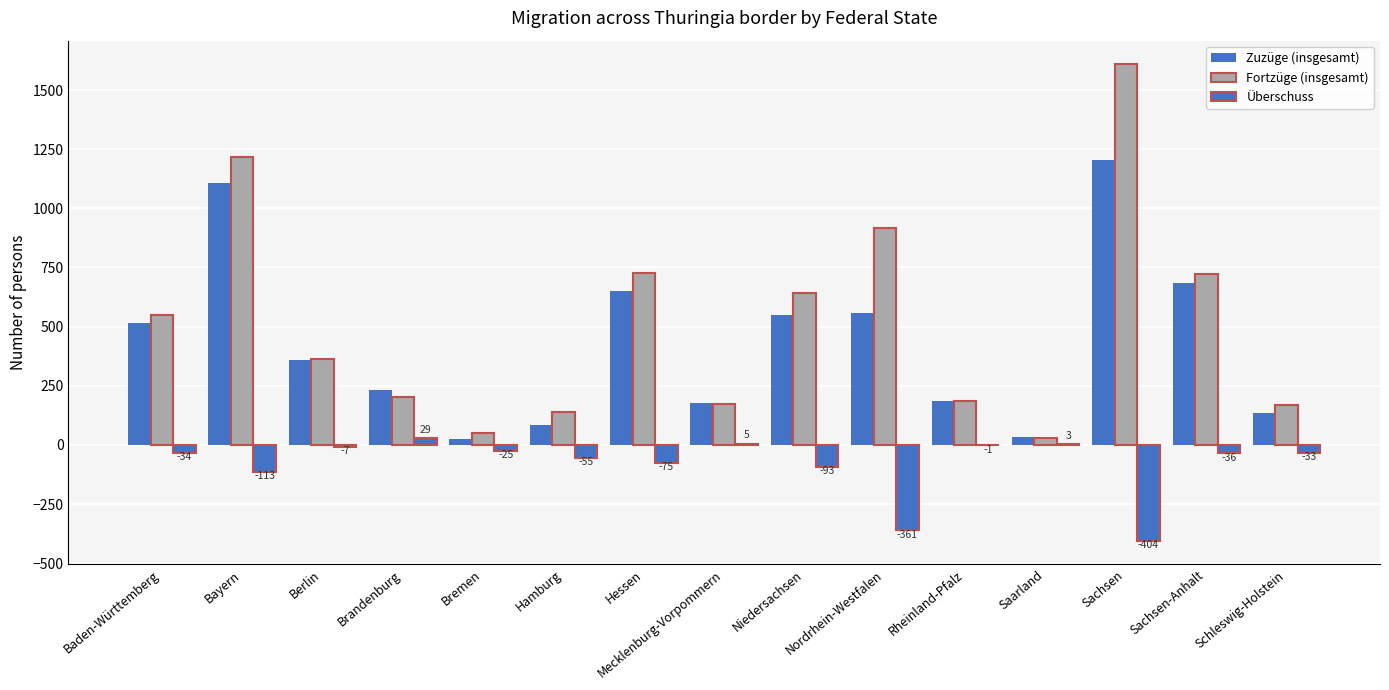

What is the label of the 13th bar from the left?

Sachsen